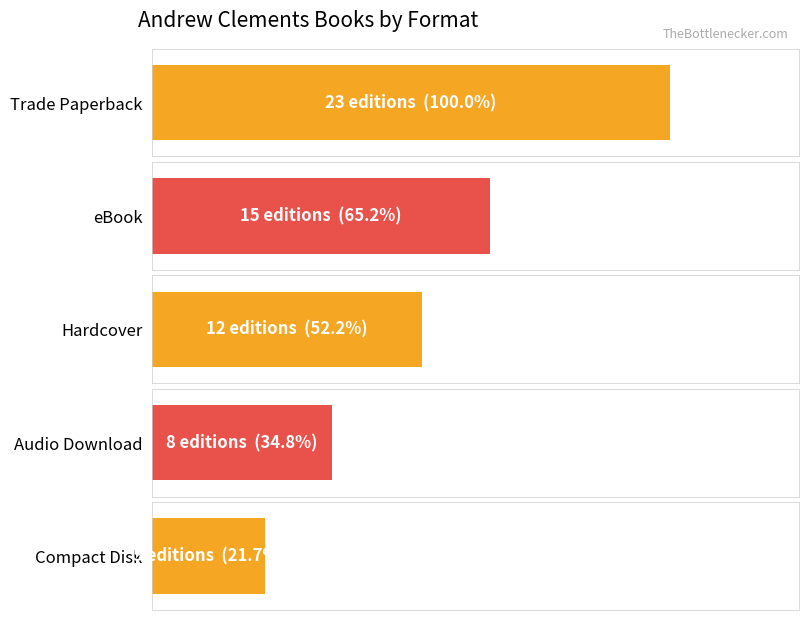

The chart shows a value of 14 at Audio Download. True or false?

False